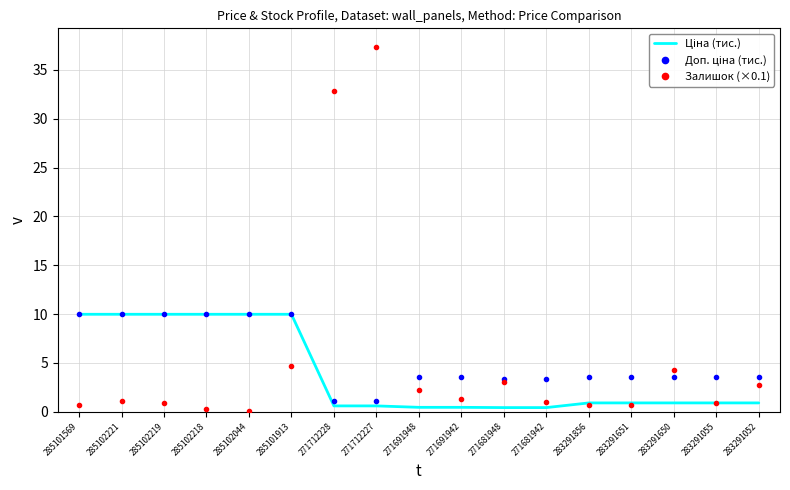

Read the Залишок (×0.1) value at 283291651.

0.7